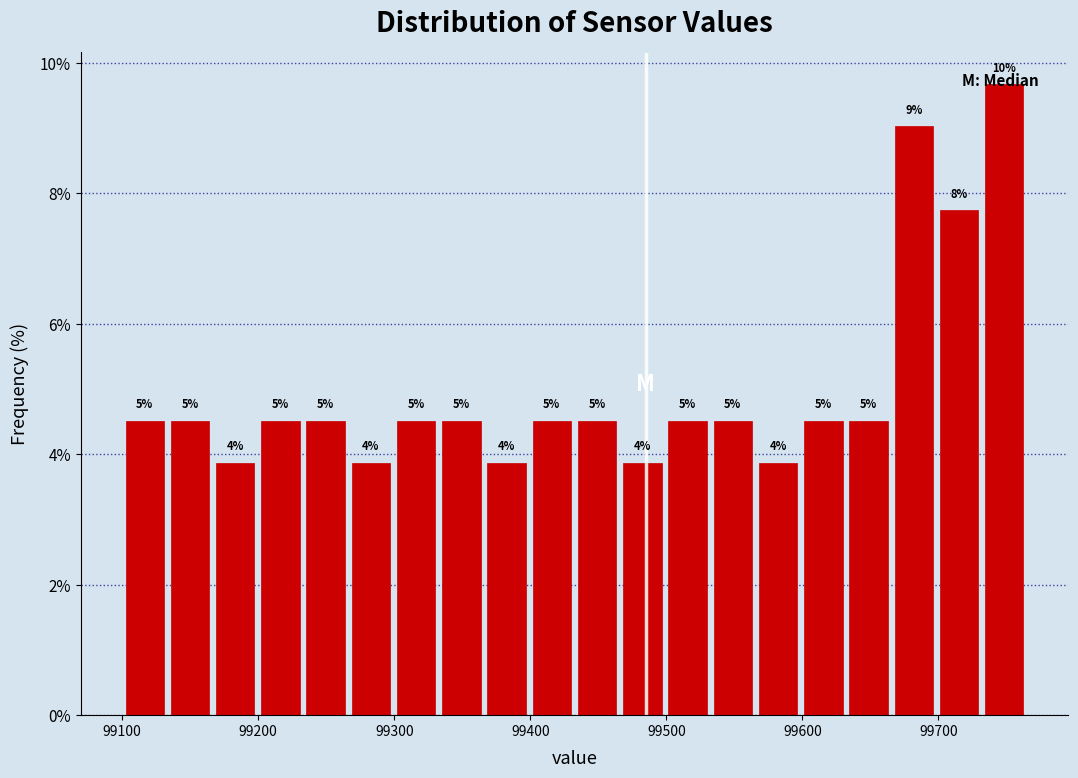

Around what value on the x-axis is the tallest bar? Give the approximate position of its centre, as read against the axis.

99750